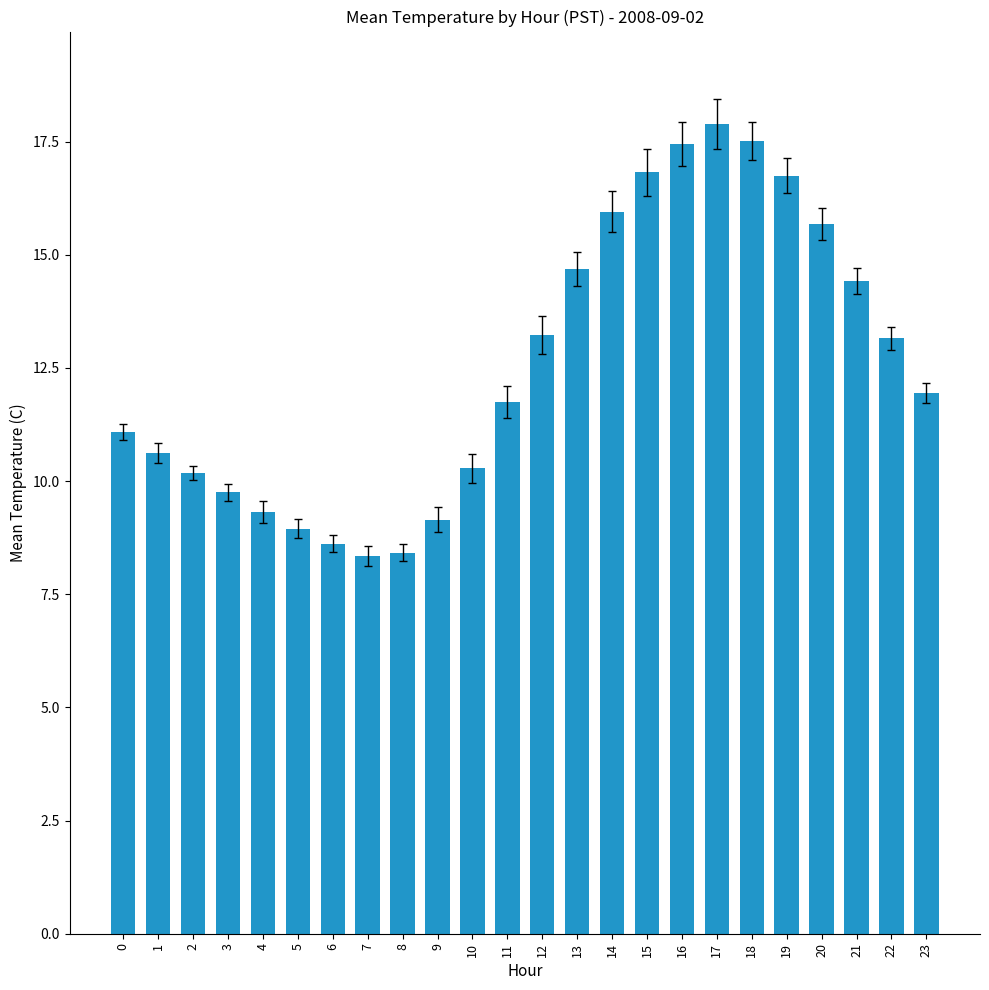

How many values are below 11?

10